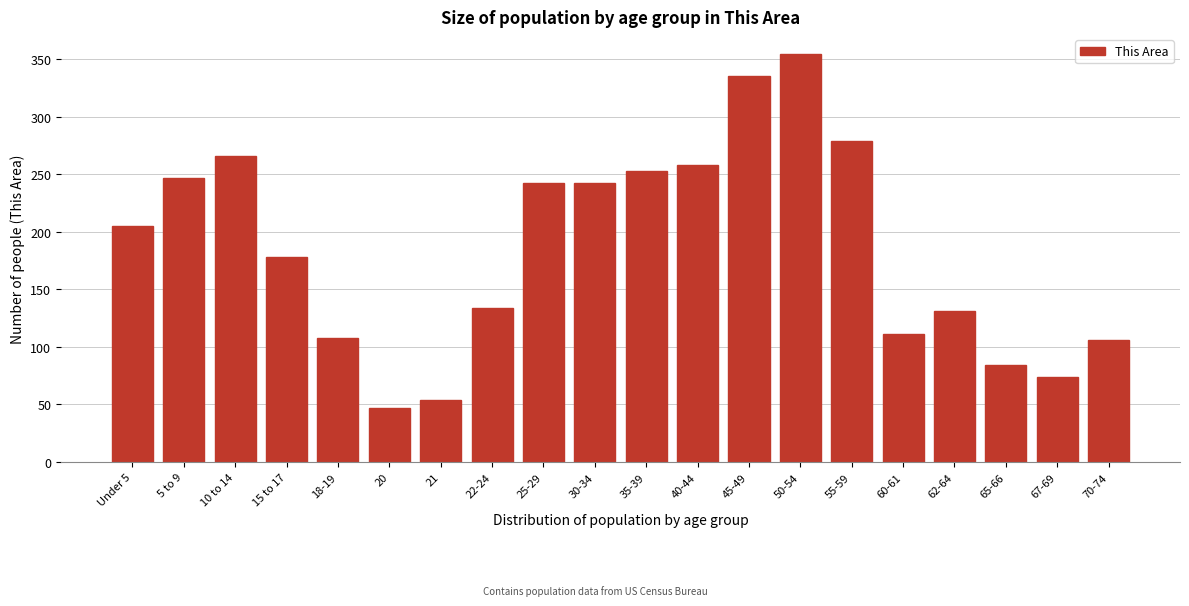

Reading right to left, transcribe all the data shown in this chart.

106	74	84	131	111	279	354	335	258	253	242	242	134	54	47	108	178	266	247	205